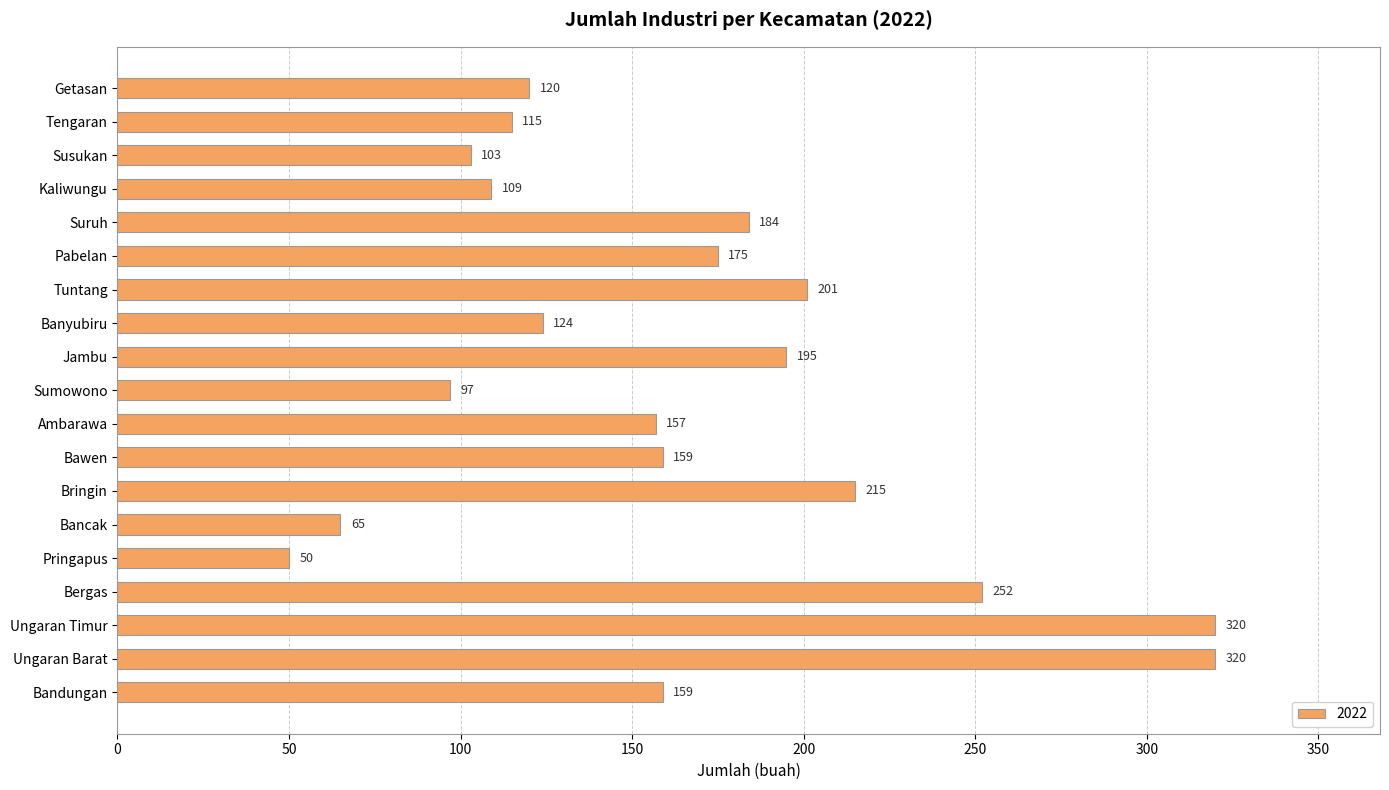

What is the label of the 16th bar from the bottom?

Kaliwungu